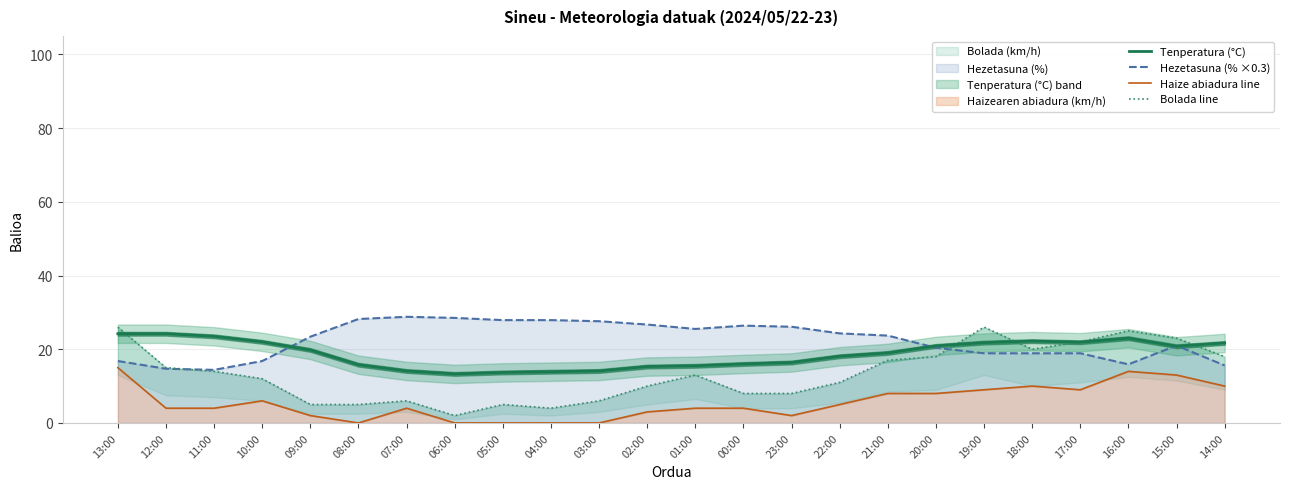

What is the lowest value of the Bolada line series?

2.0